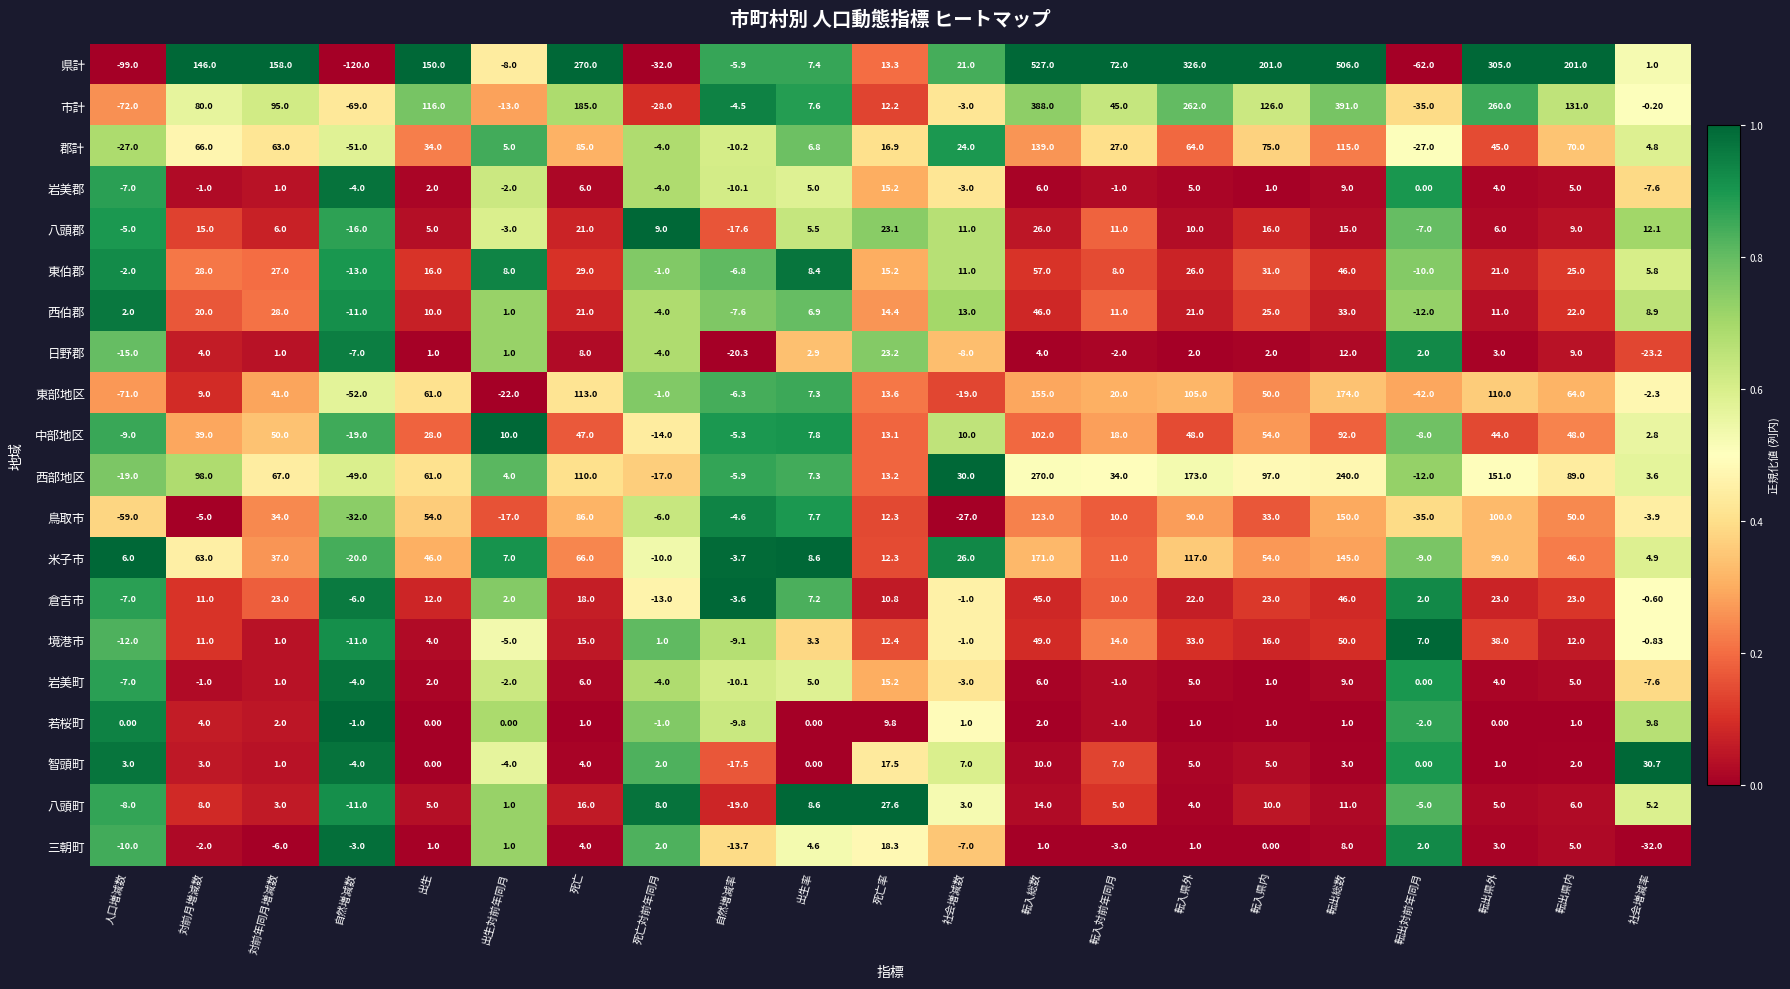

Which series has the largest total across all categories?

県計